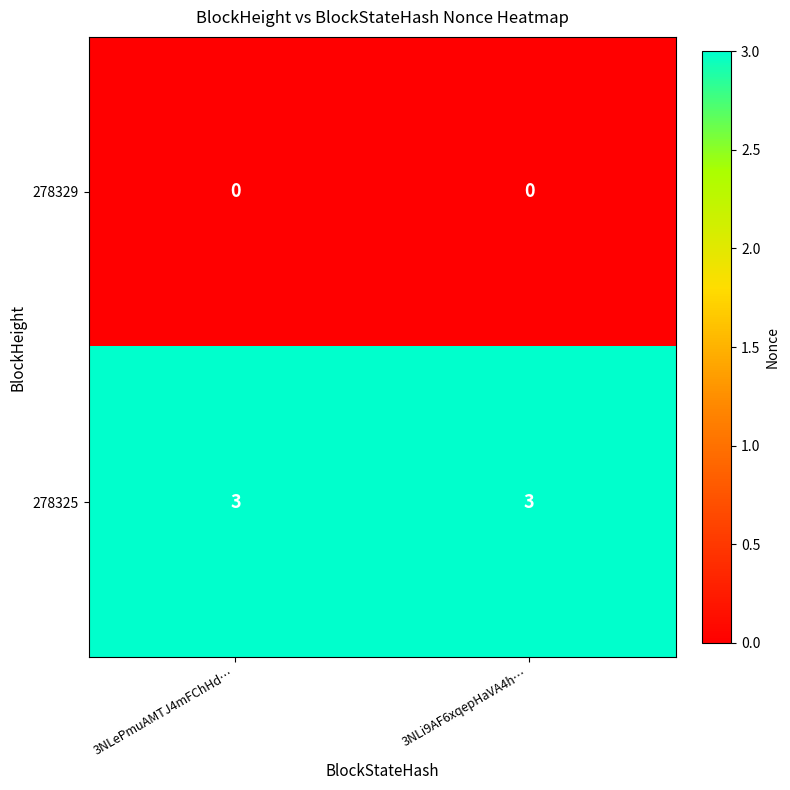

What is the spread (max minus min) of values at 3NLePmuAMTJ4mFChHd…?

3